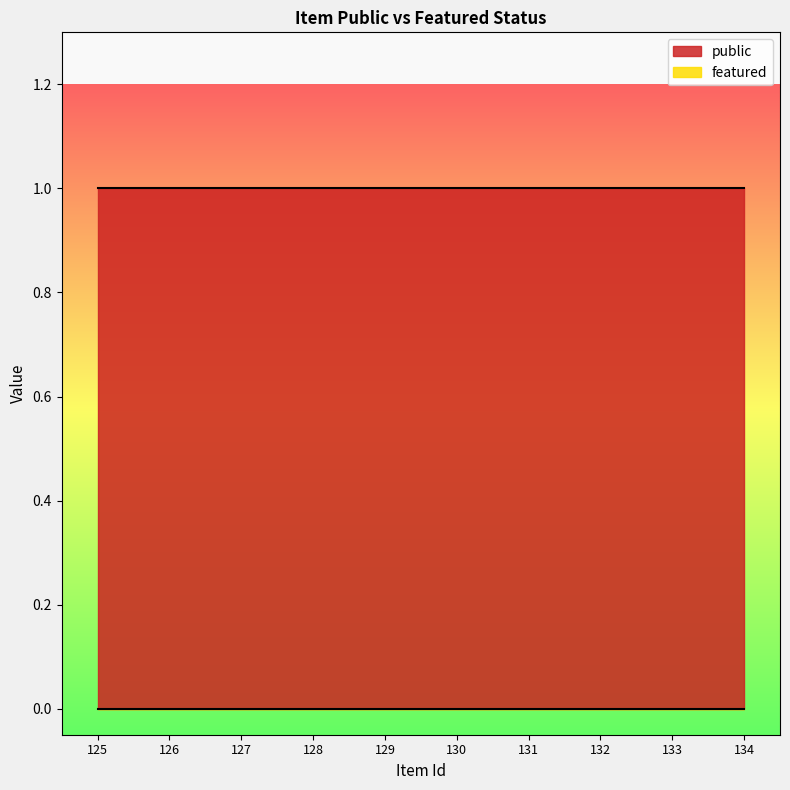

Reading left to right, transcribe all the data shown in this chart.

public: 1	1	1	1	1	1	1	1	1	1
featured: 0	0	0	0	0	0	0	0	0	0